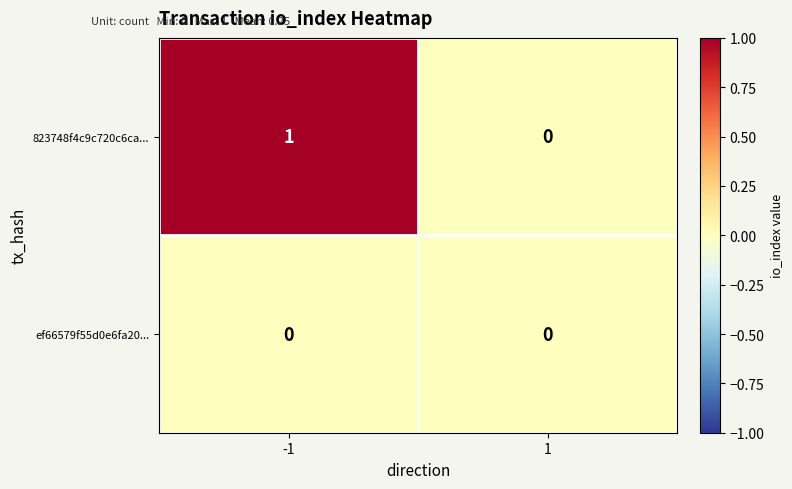

At which category is the sum across all series the highest?

-1